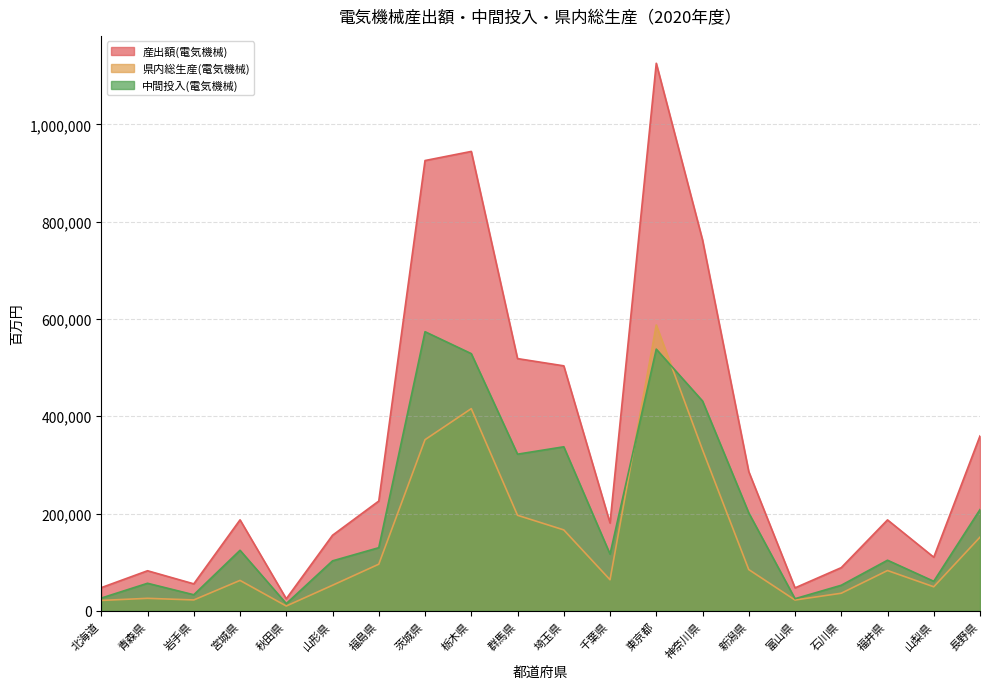

The 産出額(電気機械) series shows 376476 at 新潟県. True or false?

False